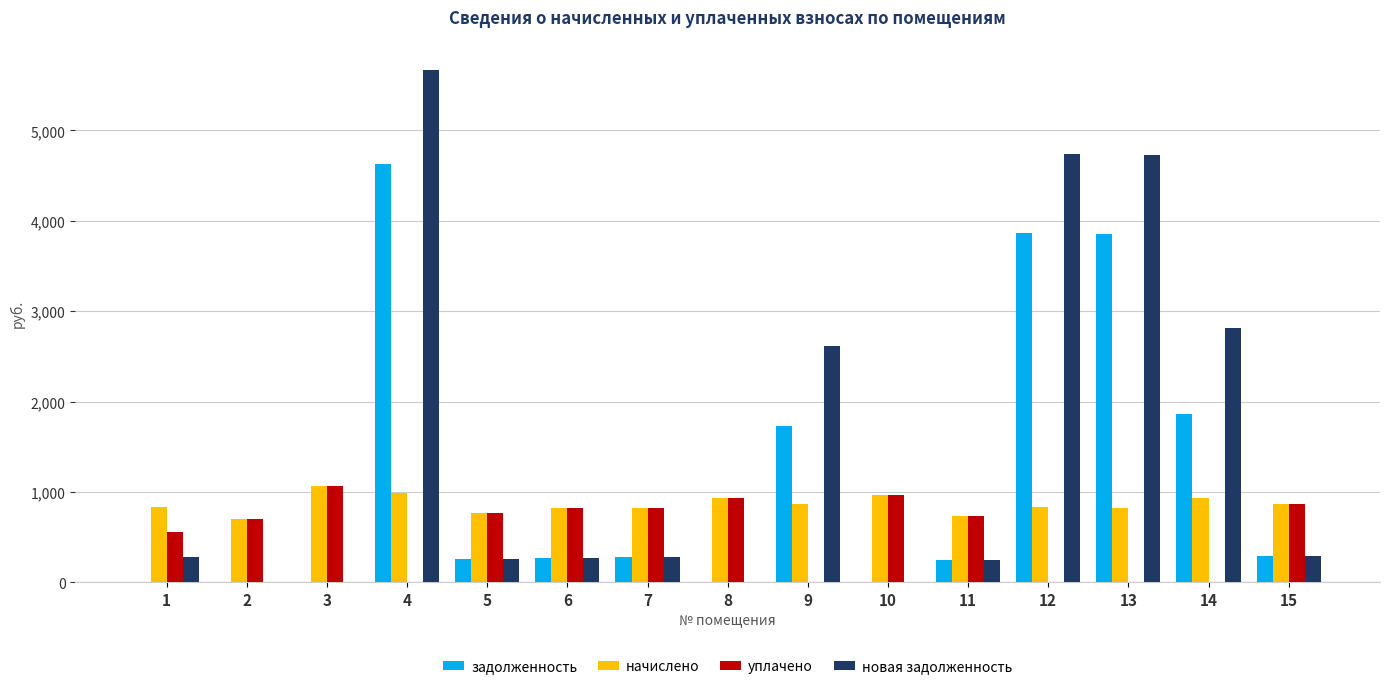

At which label is новая задолженность closest to 2836?

14